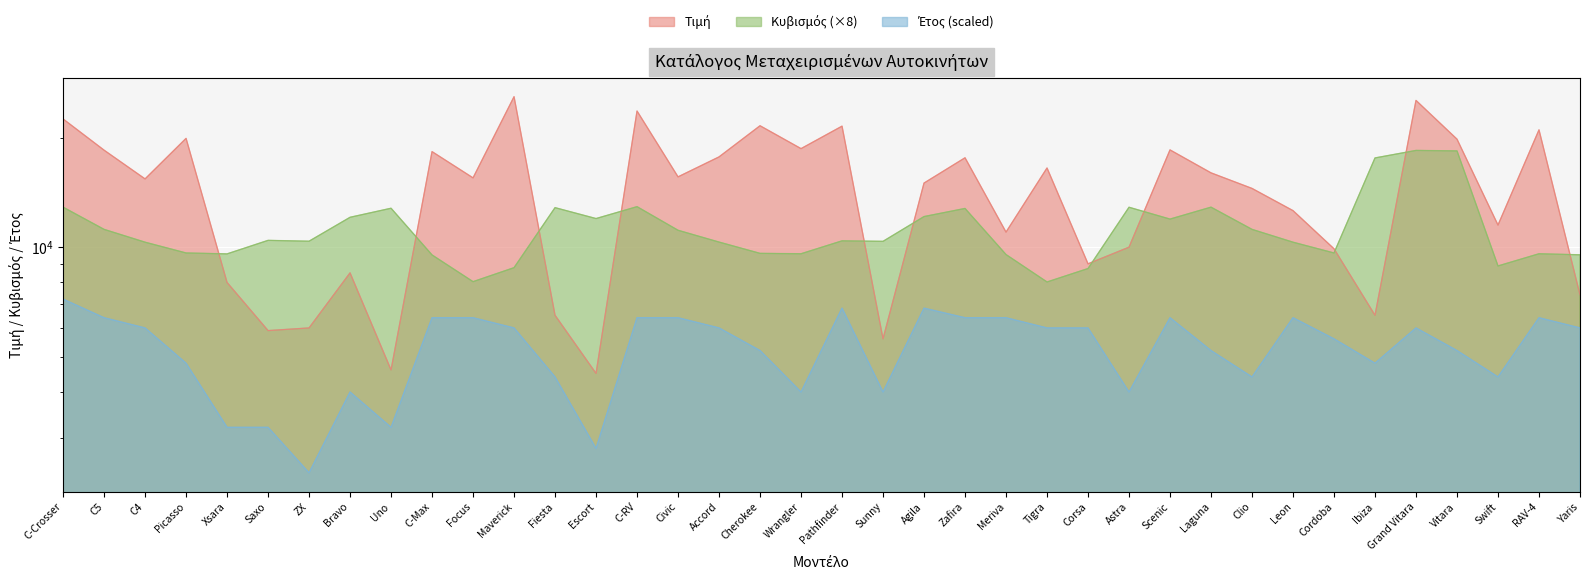

Does the chart display data point markers on the line(s)?

No